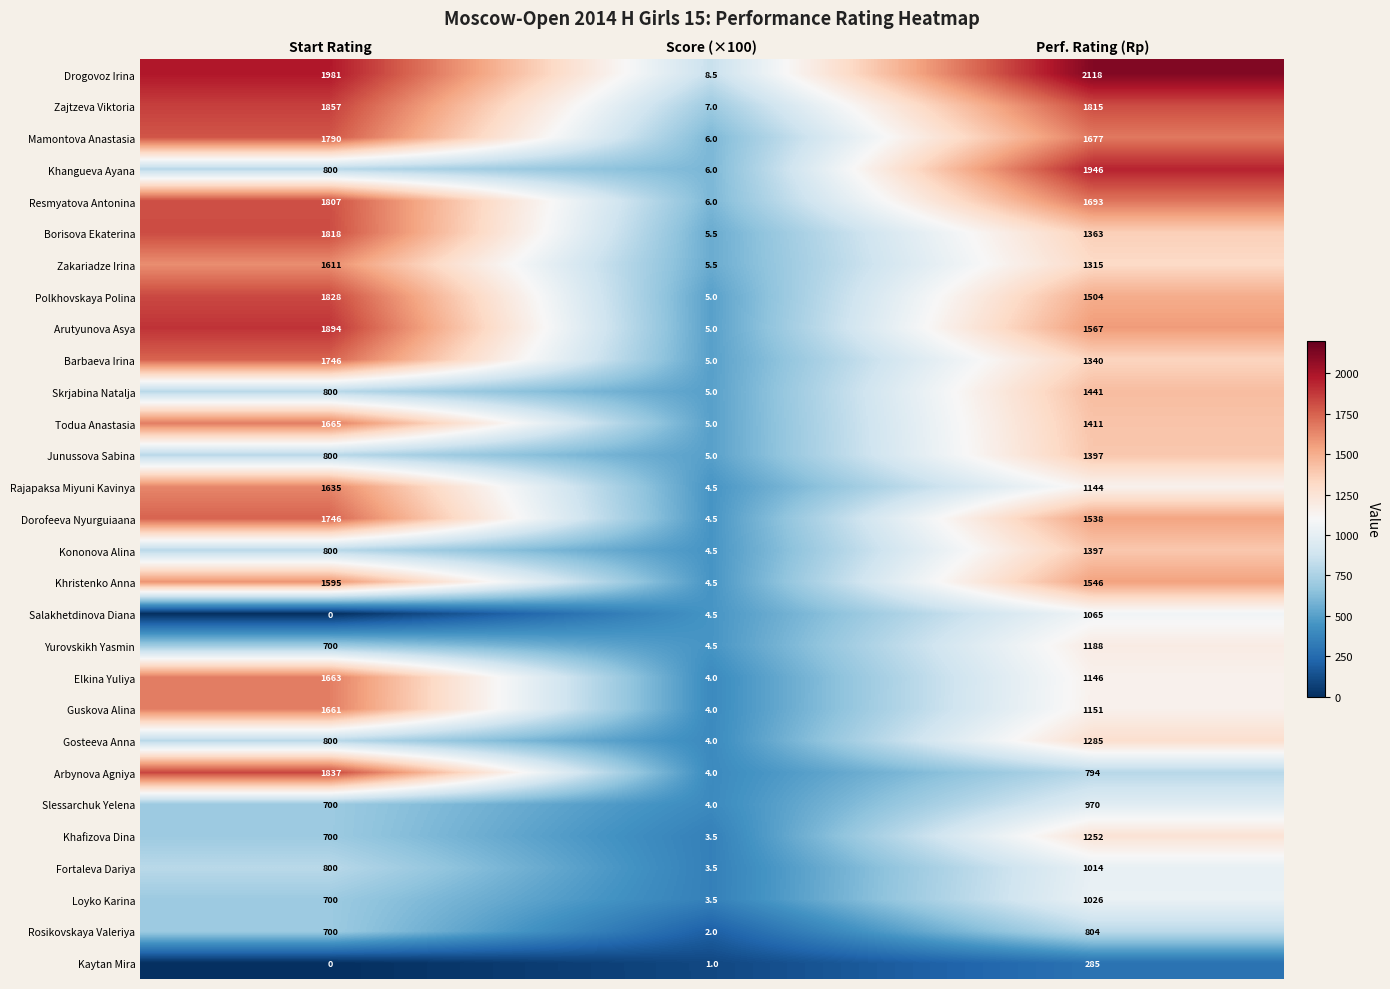

Between Start Rating and Score (×100), which series saw the biggest shift?

Drogovoz Irina